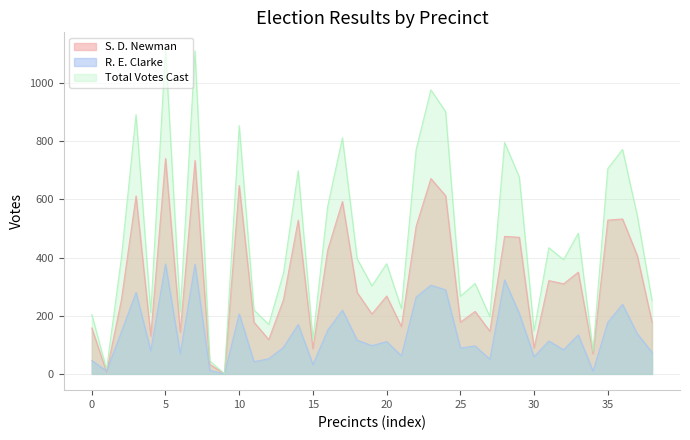

What are all the series names shown in the legend?

S. D. Newman, R. E. Clarke, Total Votes Cast